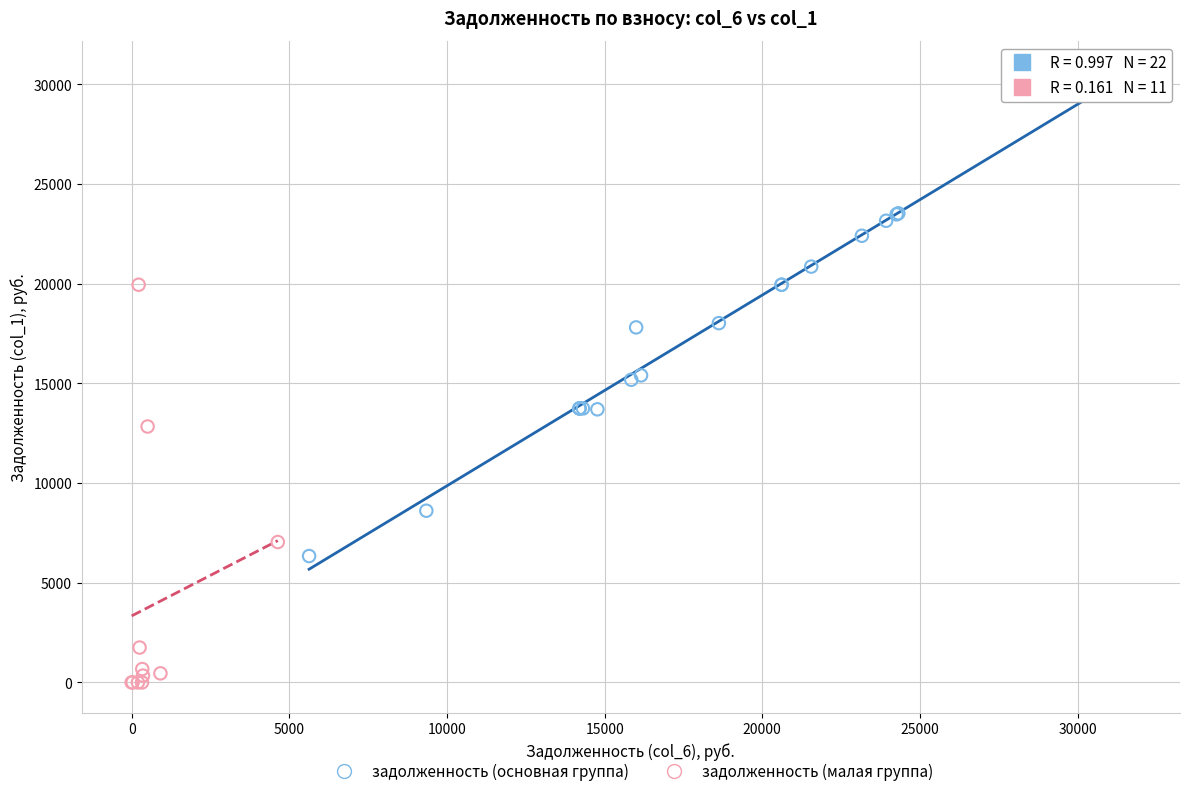

Which series contains the lowest Y value?

задолженность (малая группа)